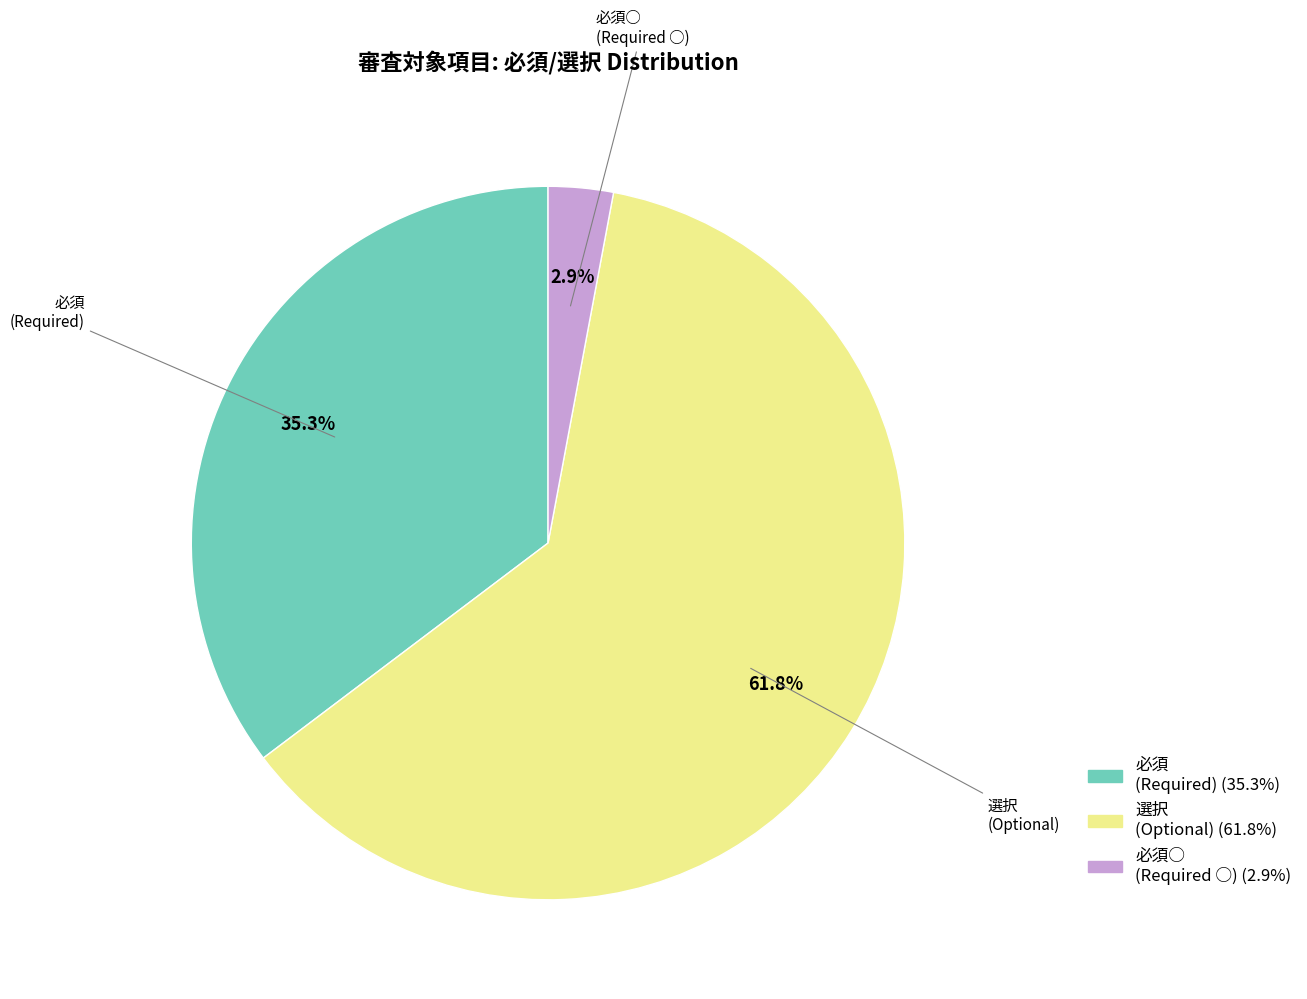

How many slices are in this pie chart?

3